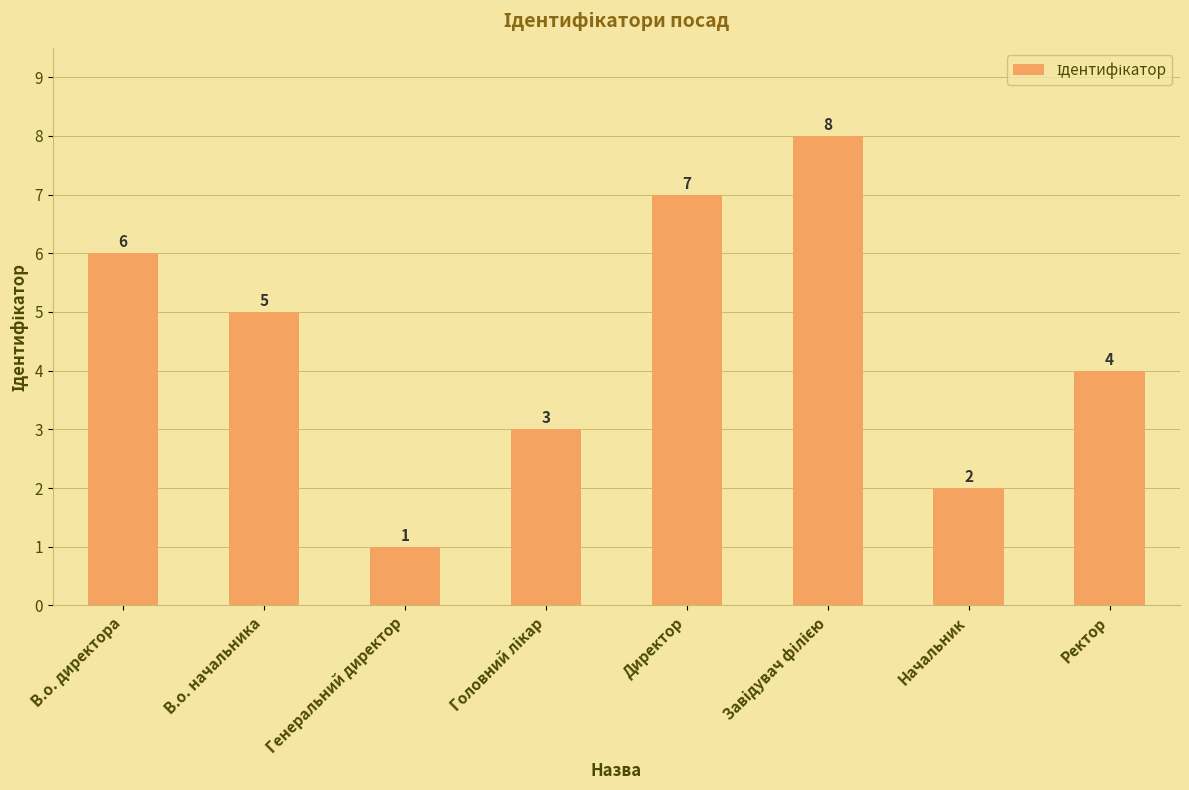

At which label is the value closest to 4?

Ректор